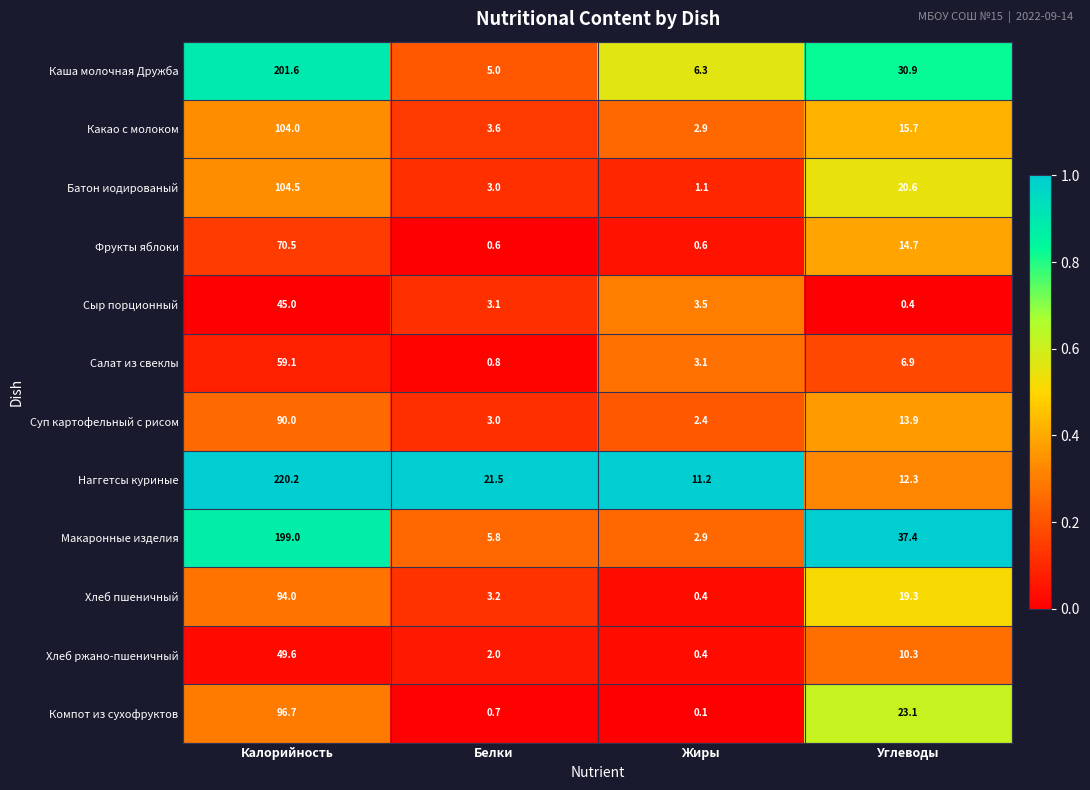

What is the difference between the highest and lowest values at Углеводы?

37.0